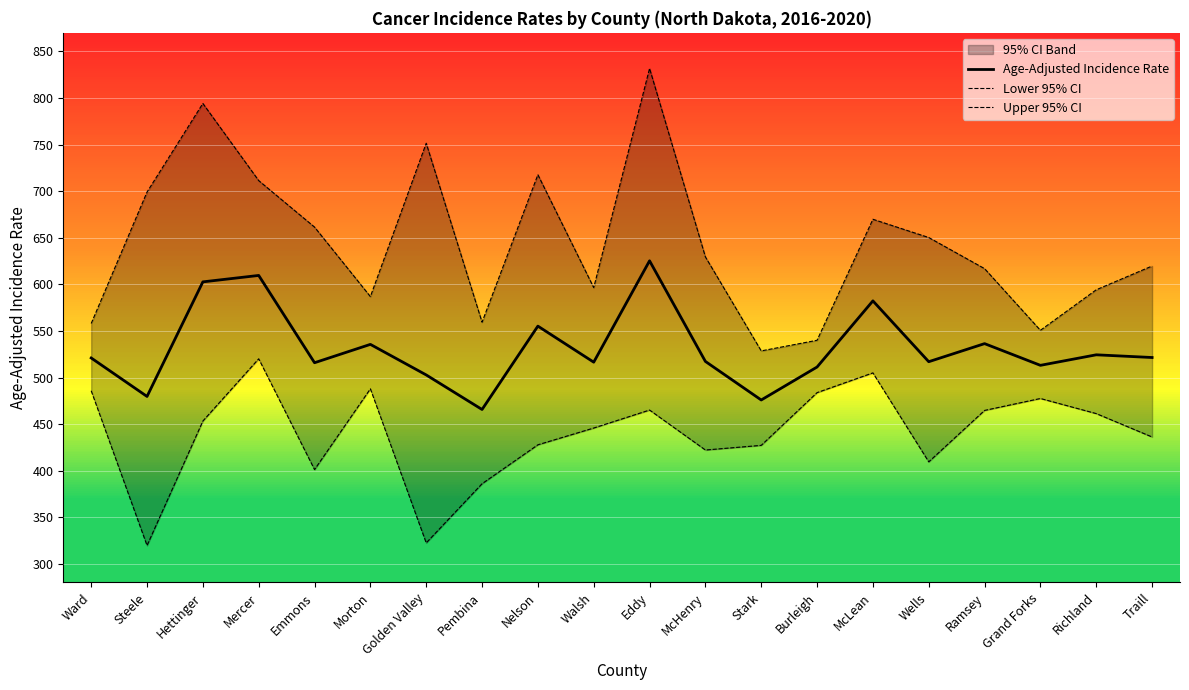

Rank the categories by Lower 95% CI value from highest to lowest.

Mercer, McLean, Morton, Ward, Burleigh, Grand Forks, Eddy, Ramsey, Richland, Hettinger, Walsh, Traill, Nelson, Stark, McHenry, Wells, Emmons, Pembina, Golden Valley, Steele